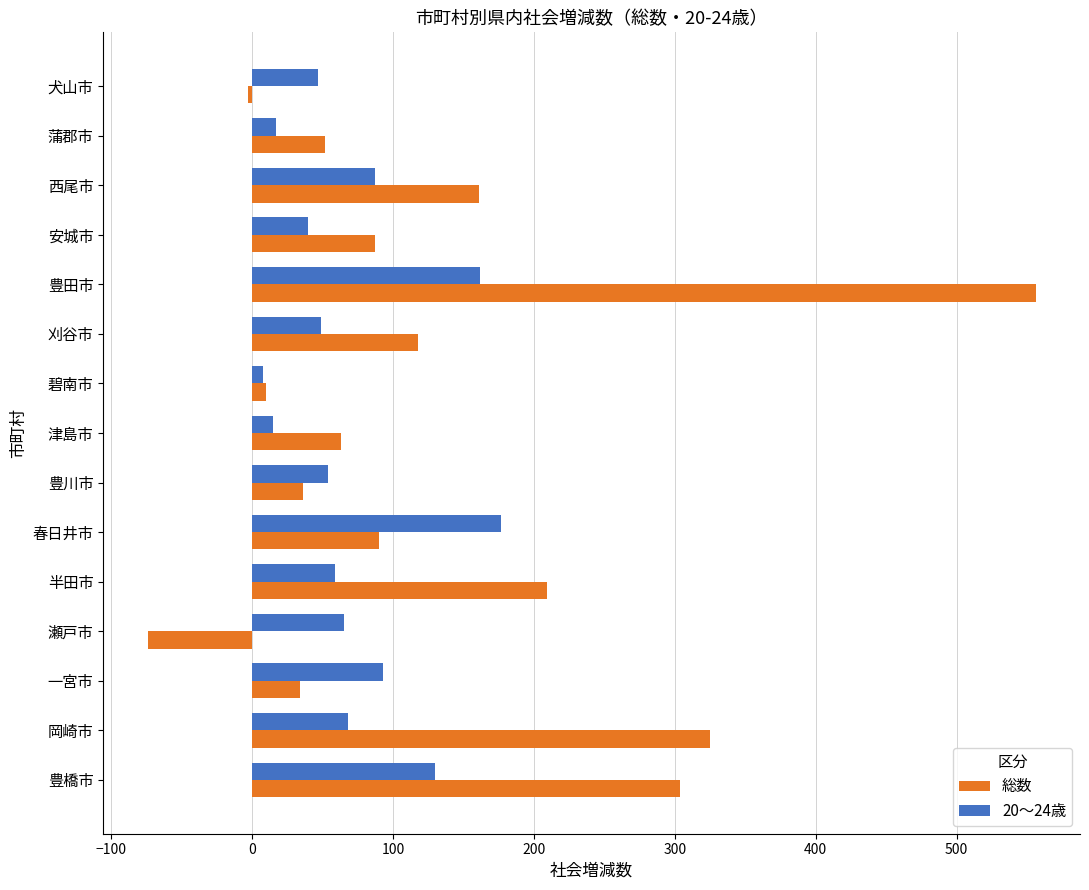

At which label is 総数 closest to 241?

半田市